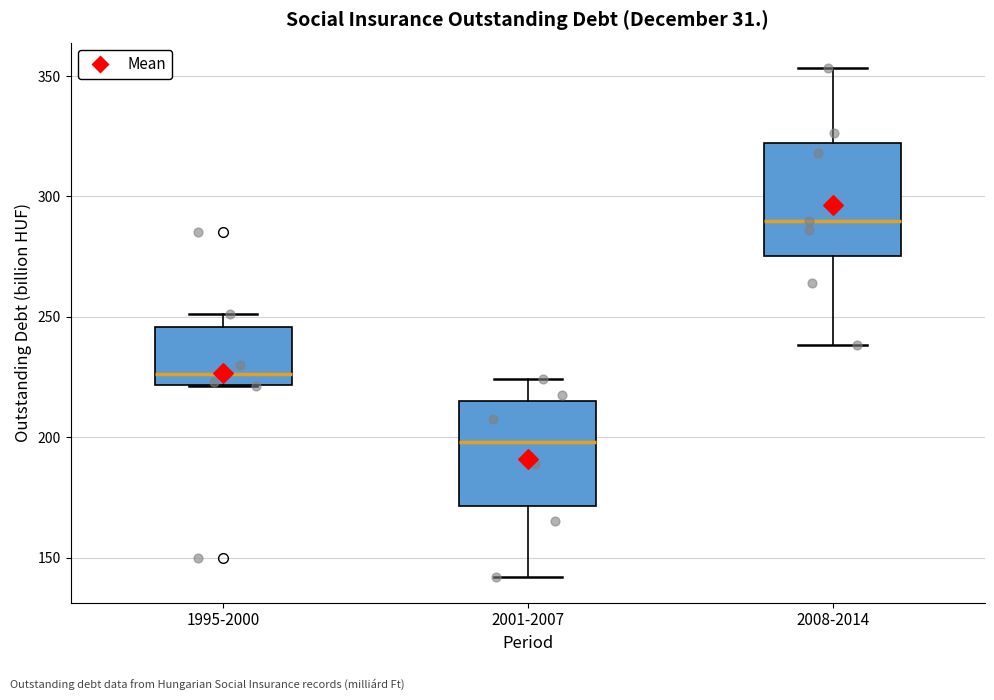

Reading left to right, transcribe this box plot: for each box, give where its median line is, the range the box spans, and where its two whiskers end, as read against the y-axis. The values are not printed on the chart, so give them approximately, as read against the axis.

1995-2000: median 225, box 220 to 245, whiskers 220 to 250
2001-2007: median 200, box 170 to 215, whiskers 140 to 225
2008-2014: median 290, box 275 to 320, whiskers 240 to 355